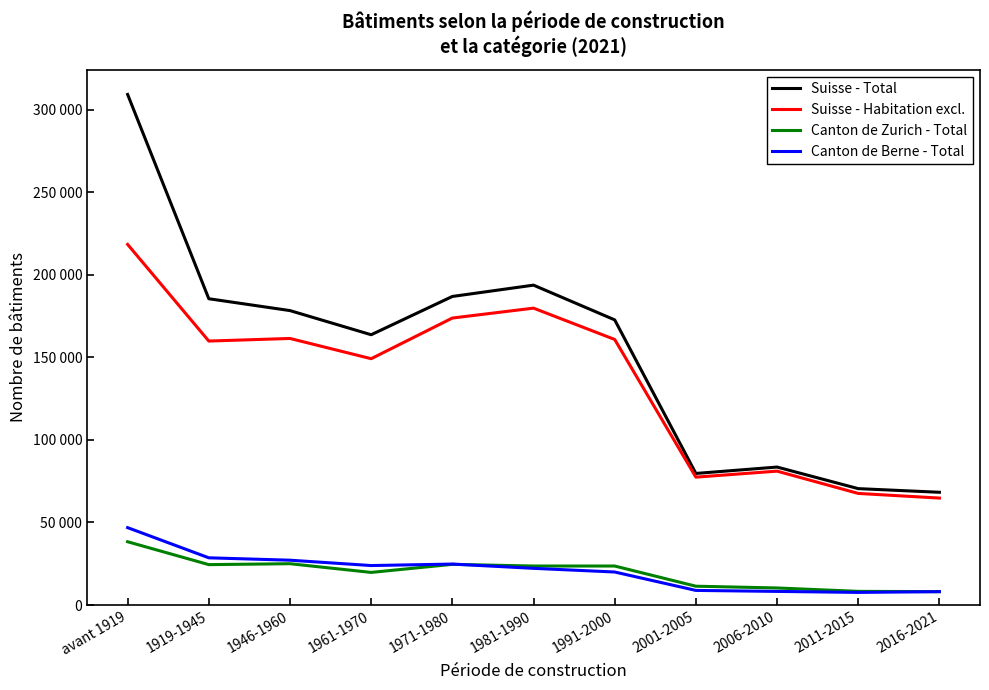

At which label does Suisse - Habitation excl. first exceed 159859?

avant 1919